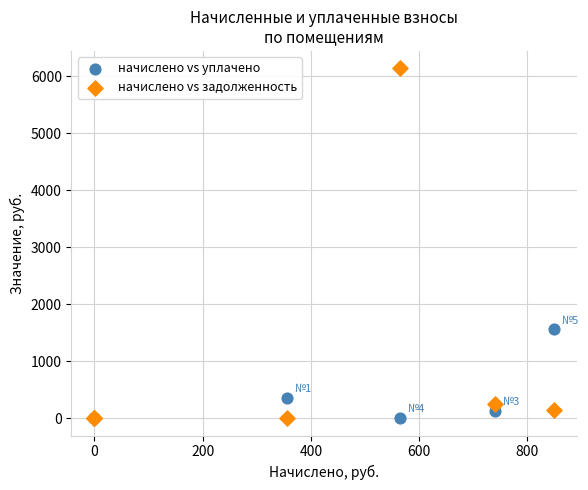

Across all series, what Y value is closest to 3069?

1556.2